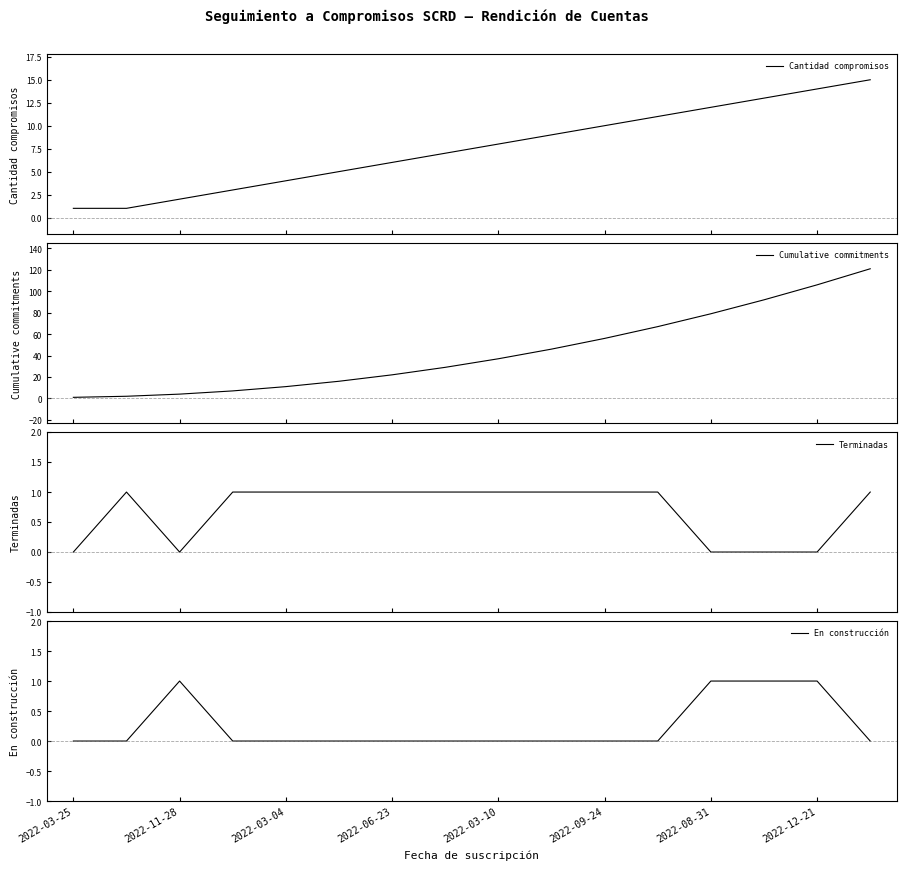

What is the maximum value for Cantidad compromisos?

15